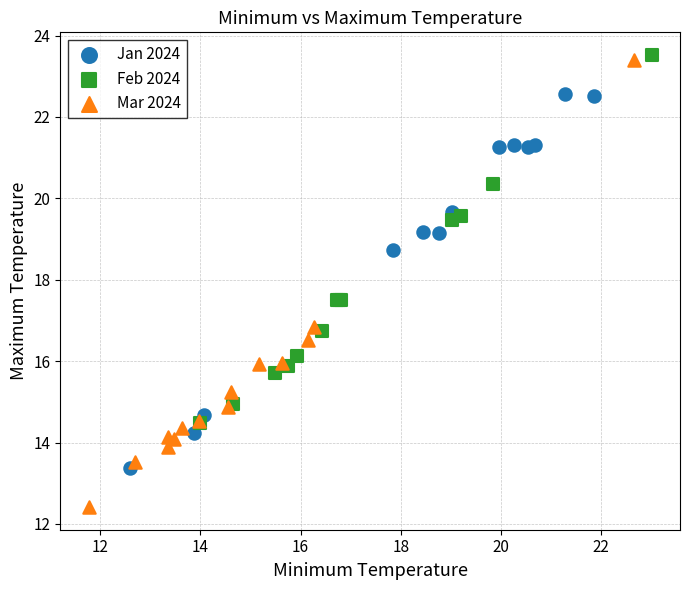

Which series has the widest spread of Y values?

Mar 2024